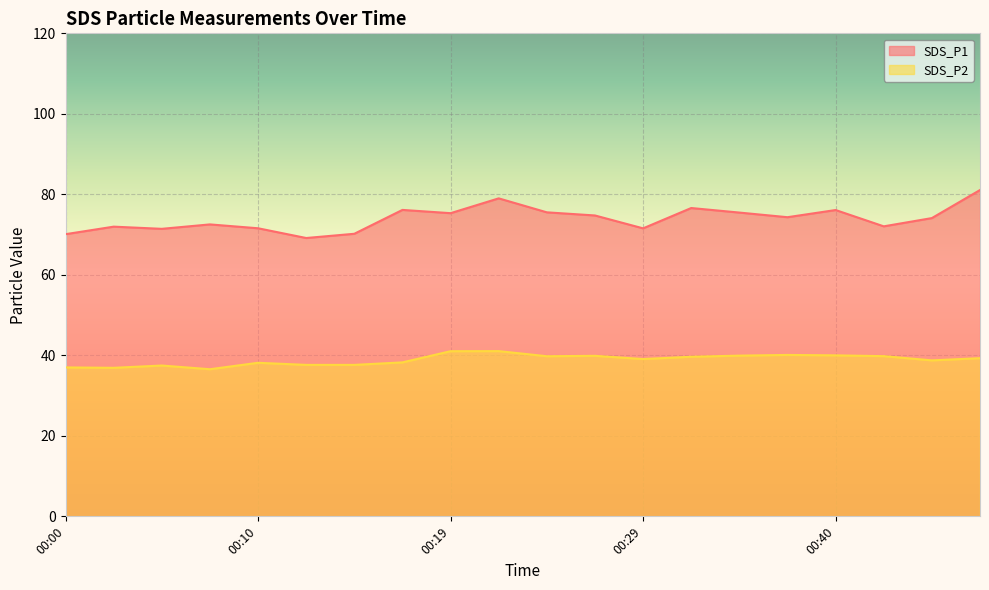

Is the value of SDS_P2 at 00:45 greater than the value of SDS_P1 at 00:14?

No